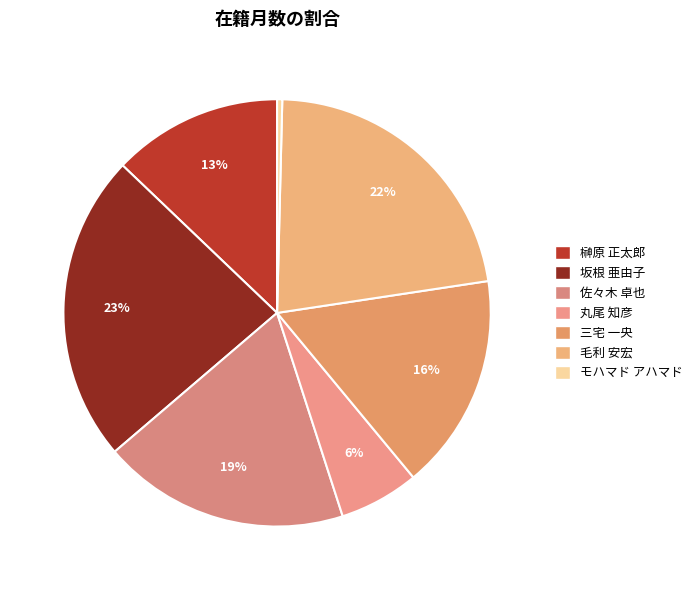

To the nearest percent, what is the difference between the largest and smallest slice percentages?

23%